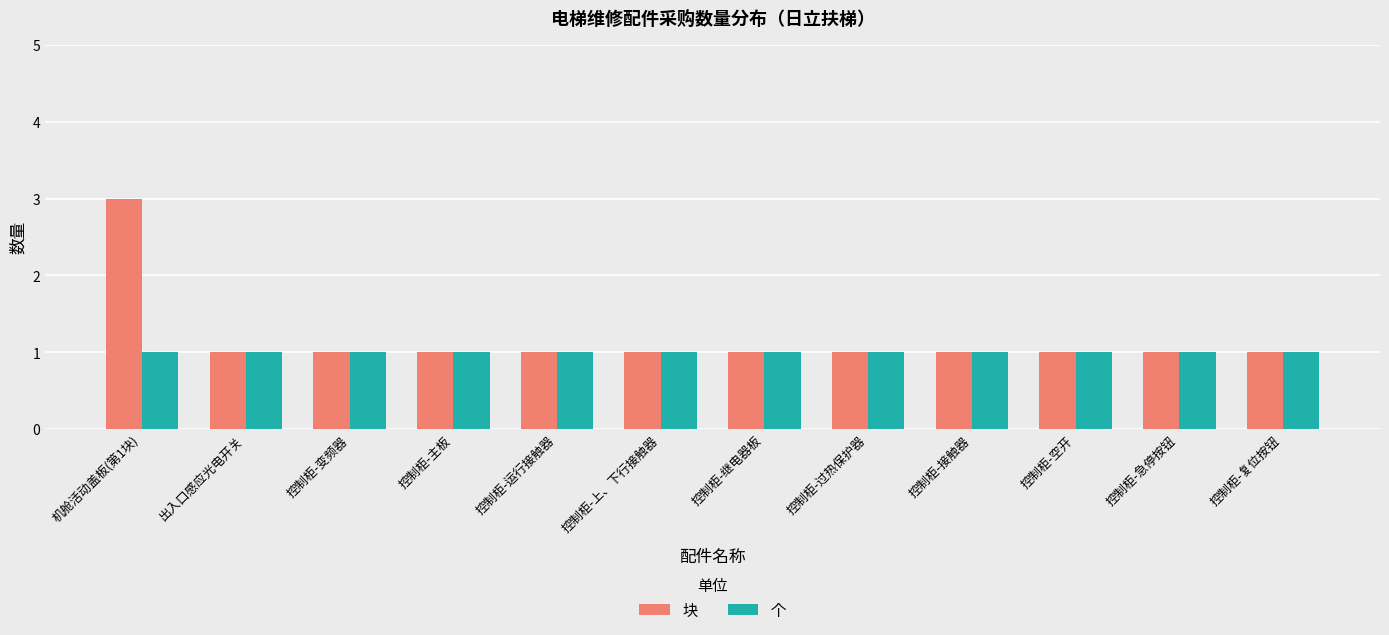

Rank the series at 机舱活动盖板(第1块) from highest to lowest value.

块, 个